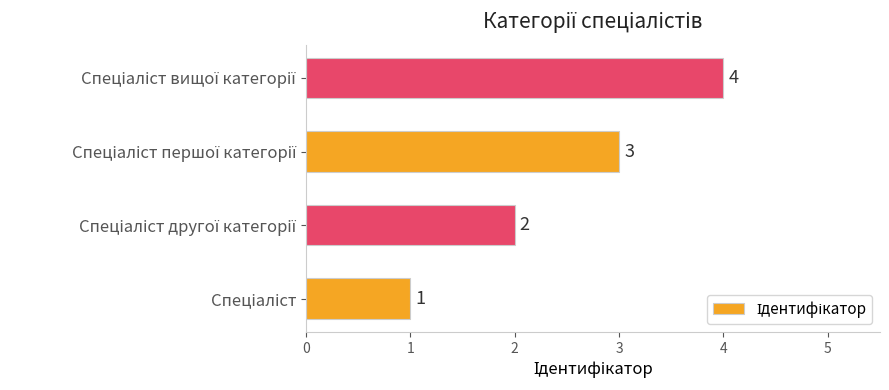

What is the difference between the maximum and minimum values?

3